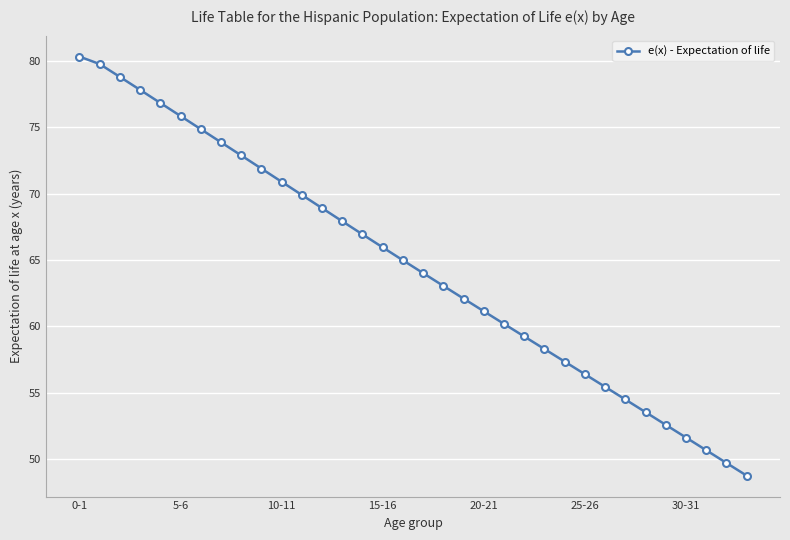

What is the minimum value shown in the chart?

48.8